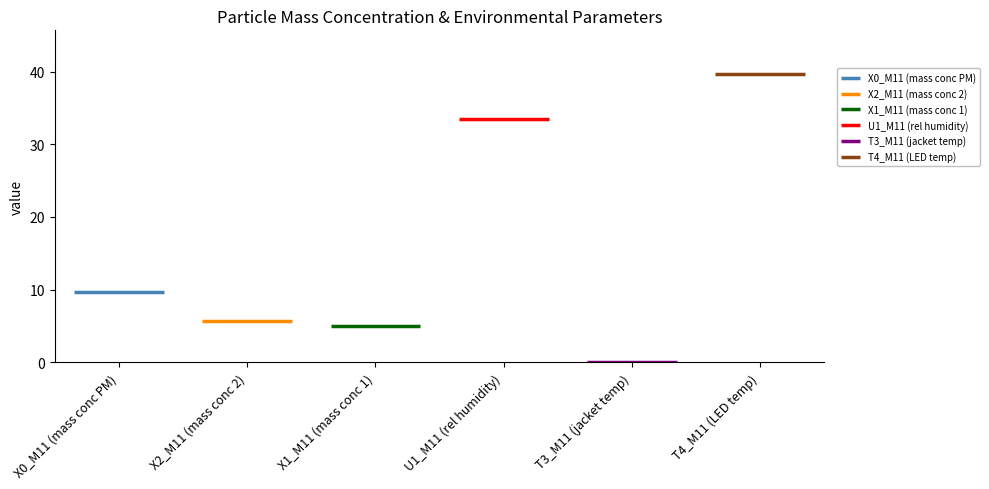

Which series has the largest total across all categories?

T4_M11 (LED temp)